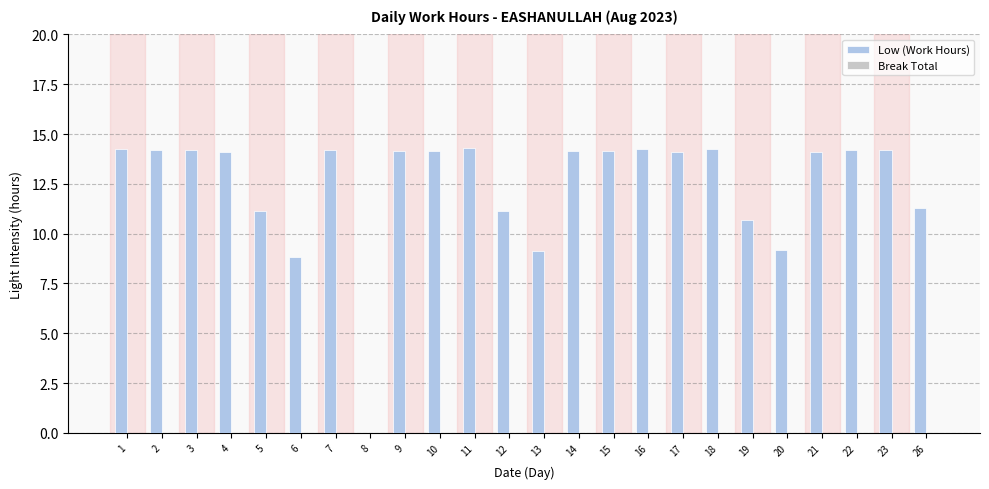

What is the maximum value shown in the chart?

14.3